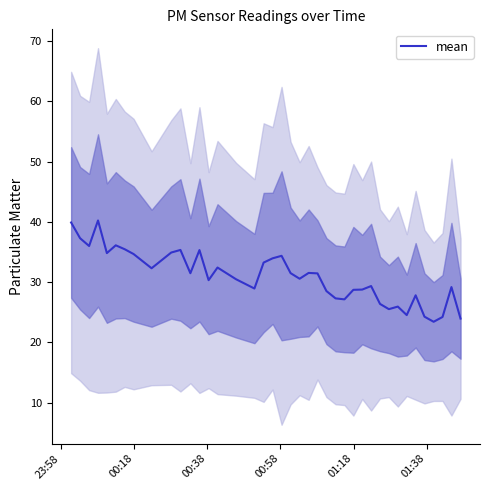

Does the chart have visible grid lines?

No